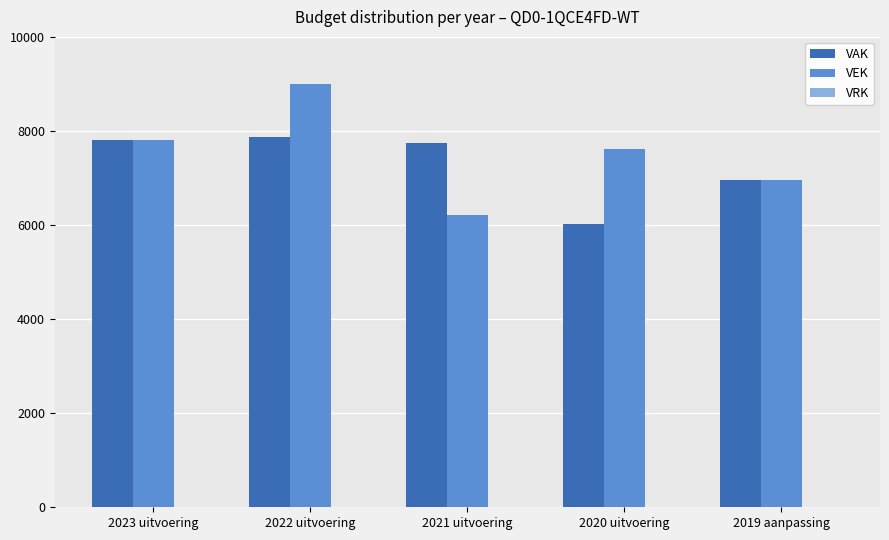

Is it true that VEK equals 5618 at 2022 uitvoering?

False